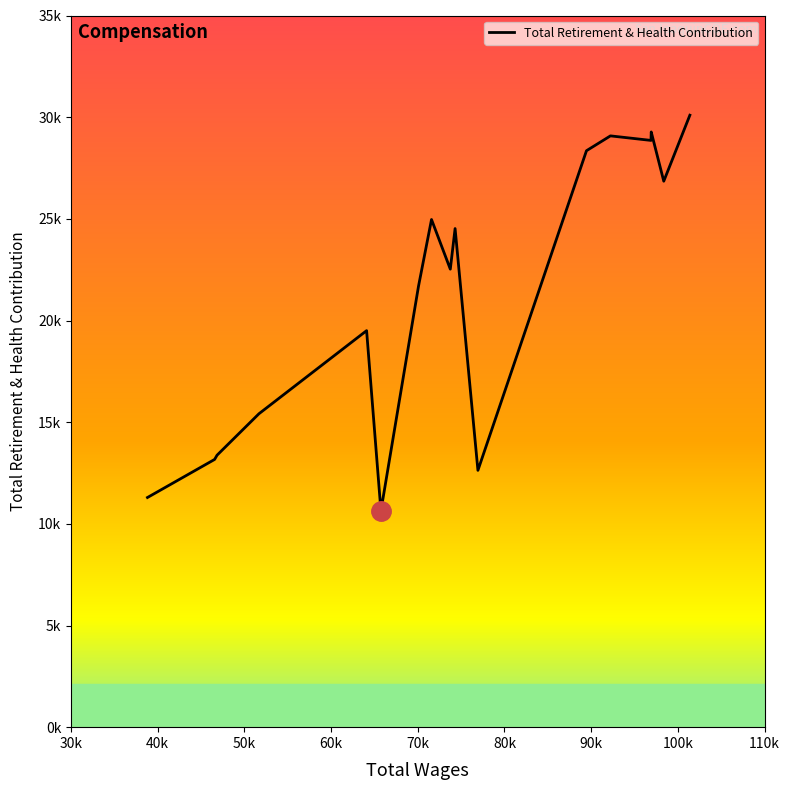

Is this an area chart (filled region under the line)?

No